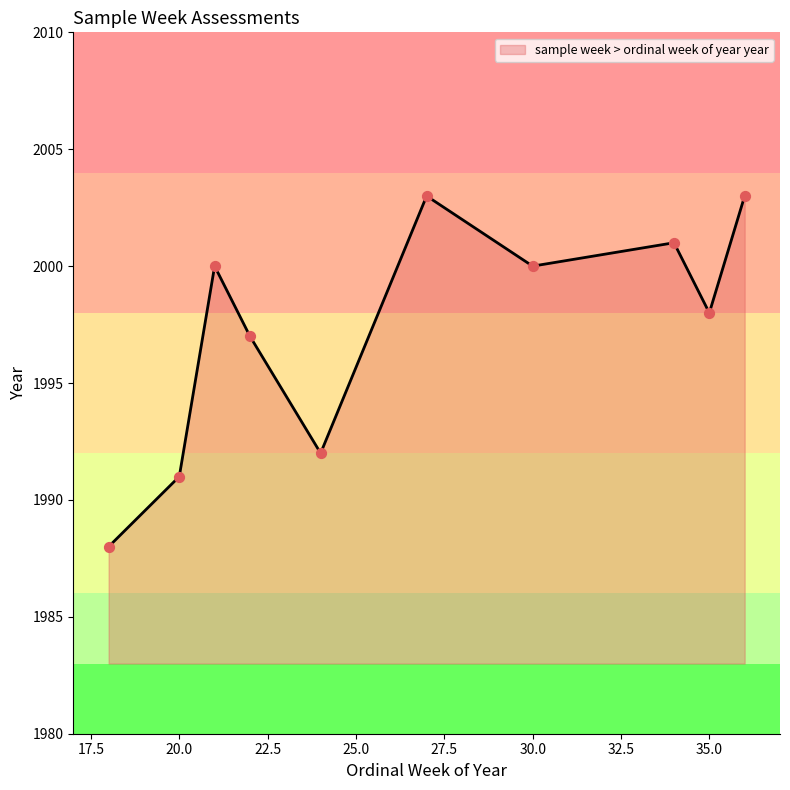

What is the greatest value displayed?

2003